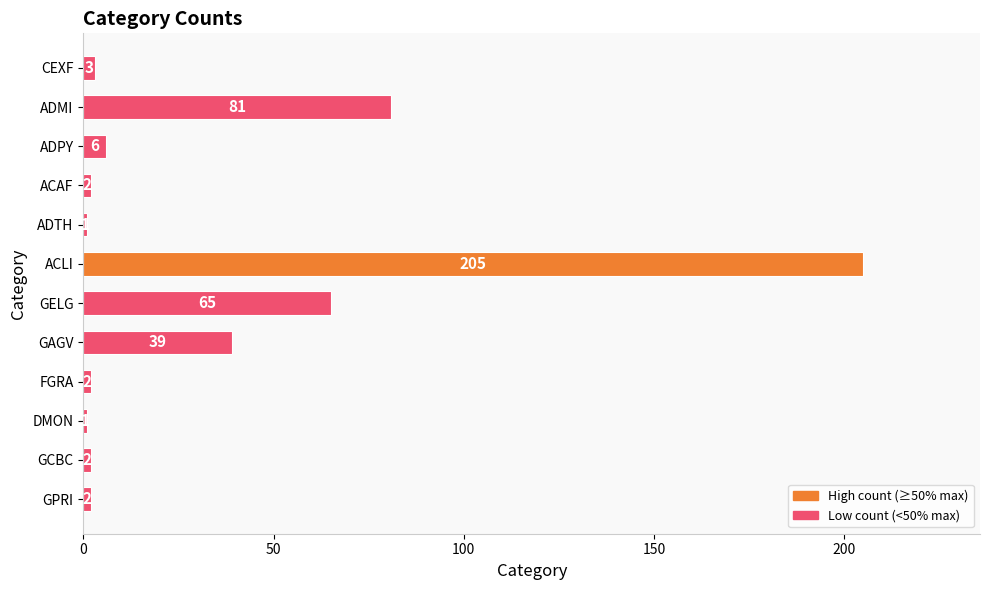

What is the sum of all values?

409